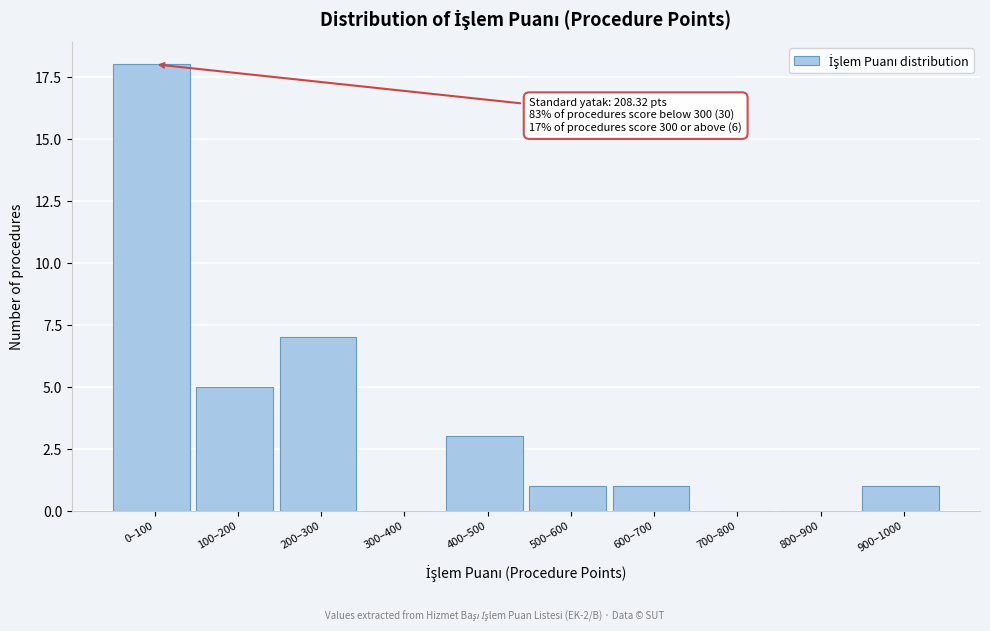

Reading left to right, transcribe all the data shown in this chart.

0–100=18	100–200=5	200–300=7	300–400=0	400–500=3	500–600=1	600–700=1	700–800=0	800–900=0	900–1000=1